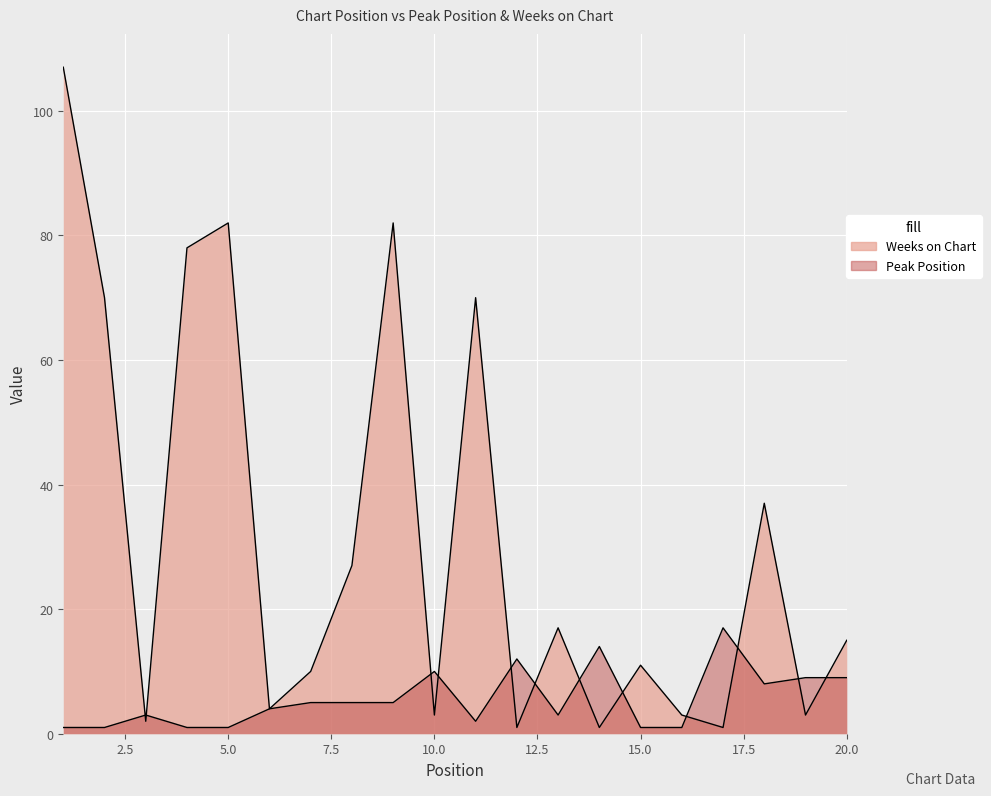

In Peak Position, how many points are lower than both neighbors (excluding endpoints)?

3